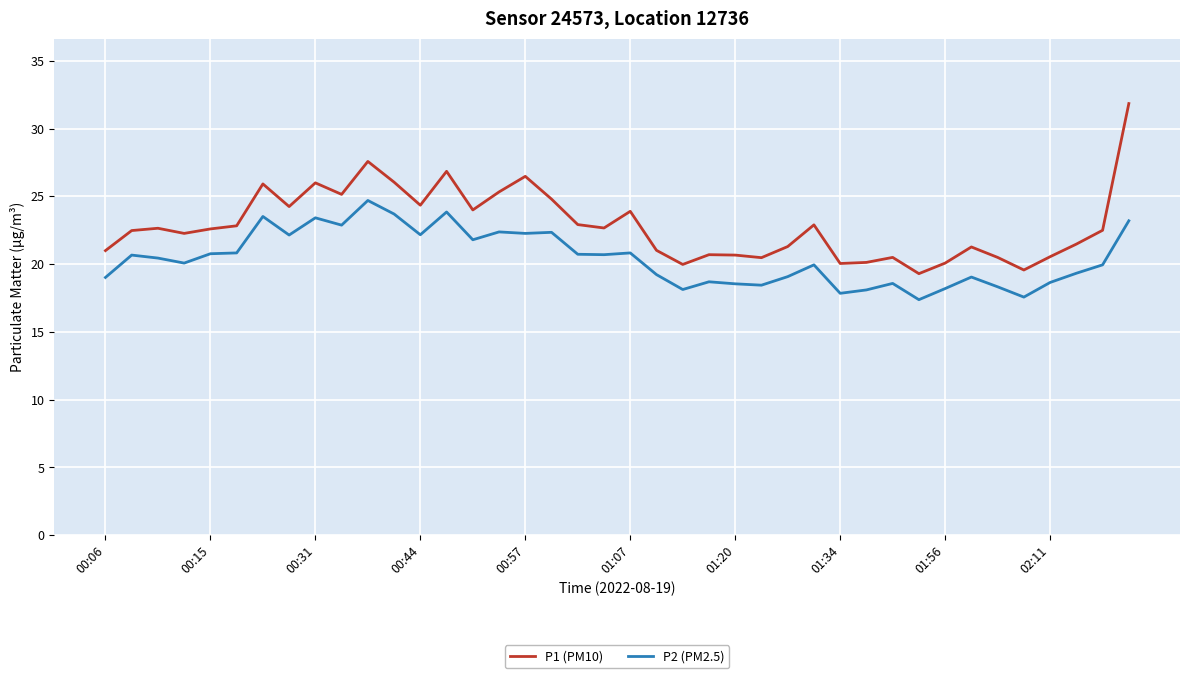

What is the smallest value displayed?

17.4